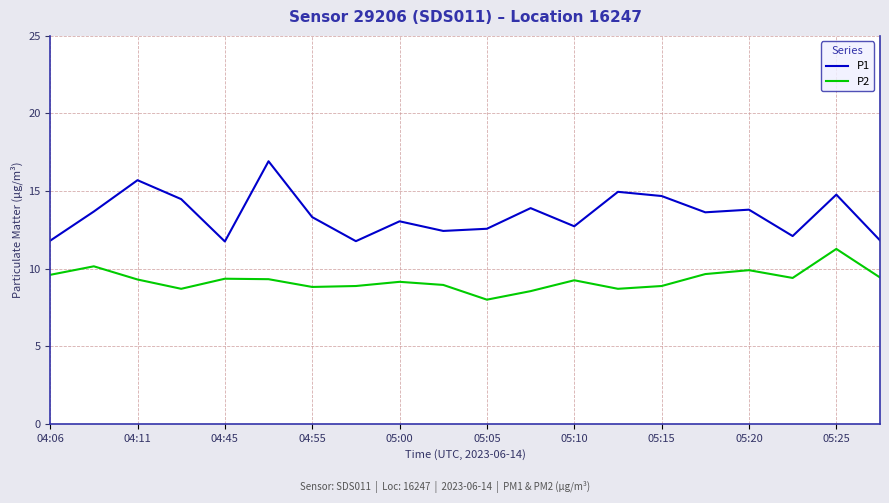

What is the smallest value displayed?

8.0